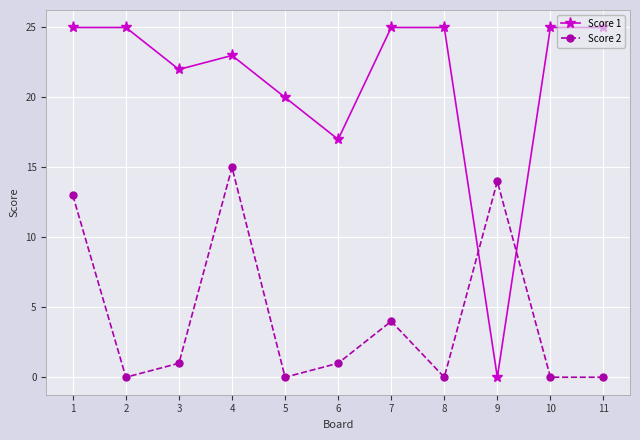

What is the sum of all Score 2 values?

48